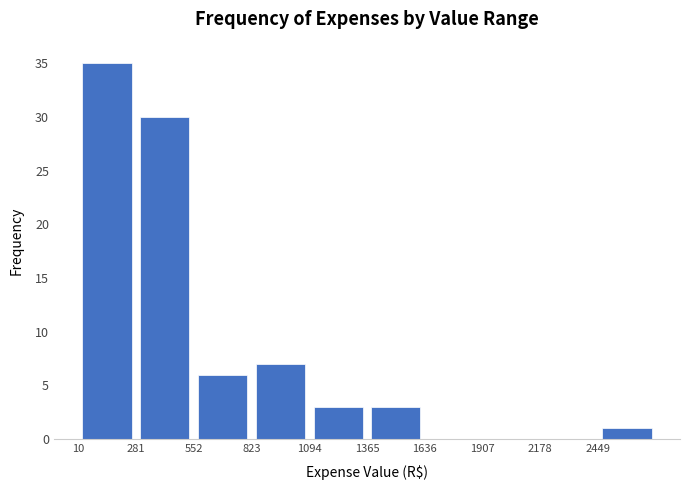

Which range on the x-axis has the tallest bar?

0 to 300